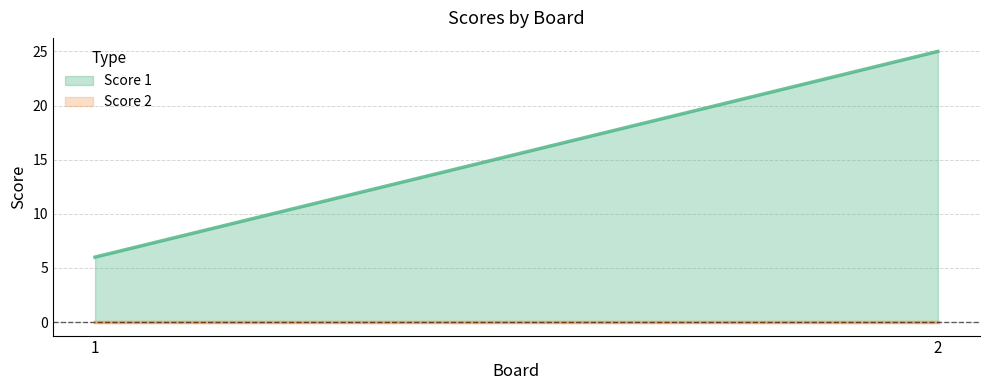

Reading left to right, transcribe all the data shown in this chart.

Score 1: 1=6	2=25
Score 2: 1=0	2=0